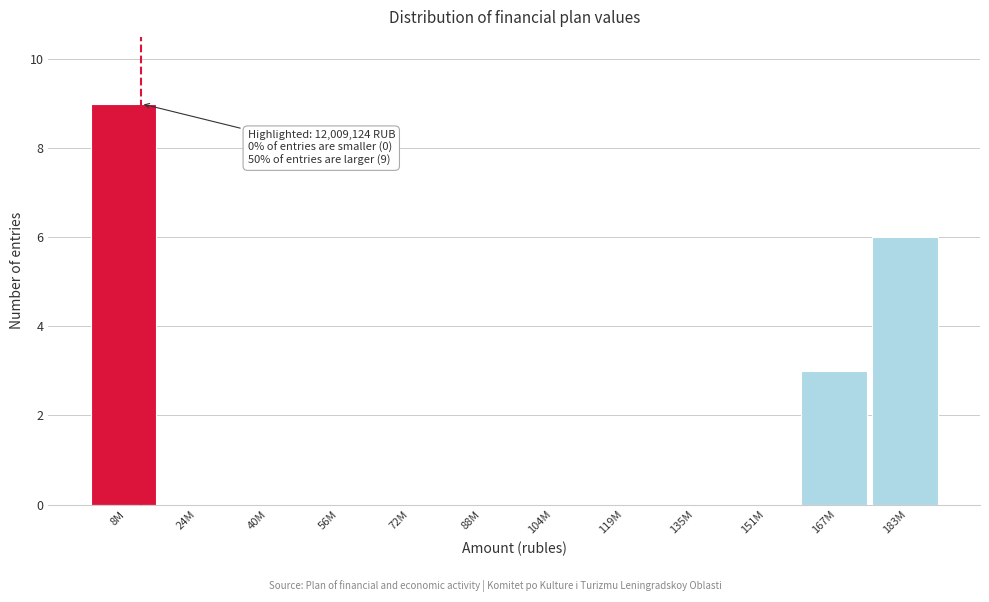

Reading left to right, what are all the values shown in this chart?

8M=9	24M=0	40M=0	56M=0	72M=0	88M=0	104M=0	119M=0	135M=0	151M=0	167M=3	183M=6